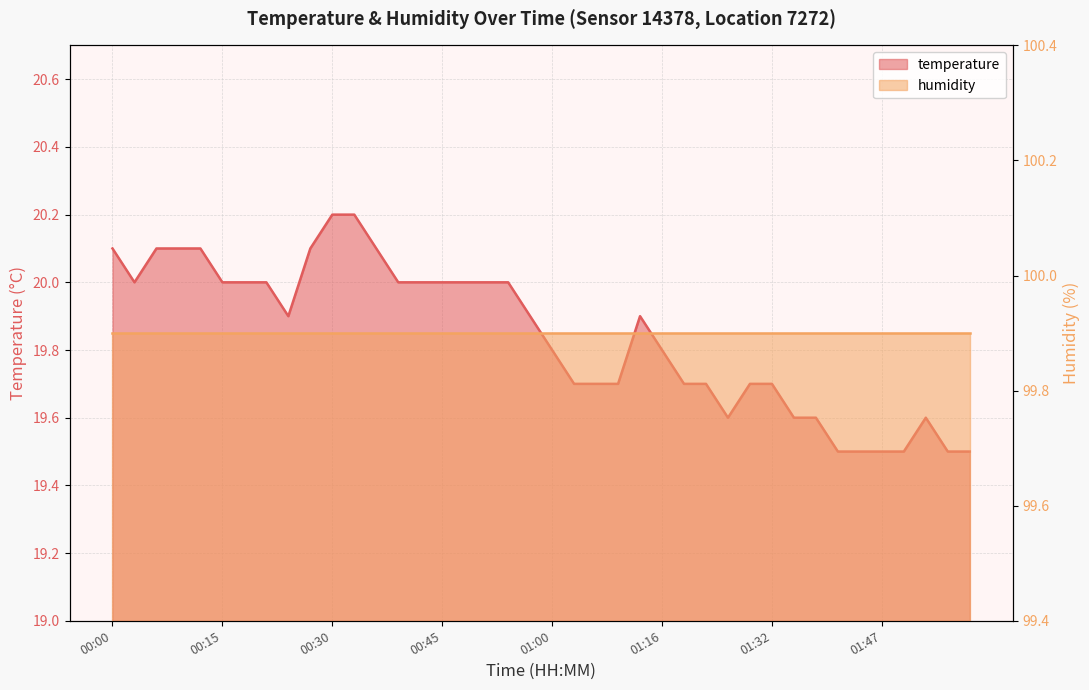

What is the label of the 7th point from the left?

00:18